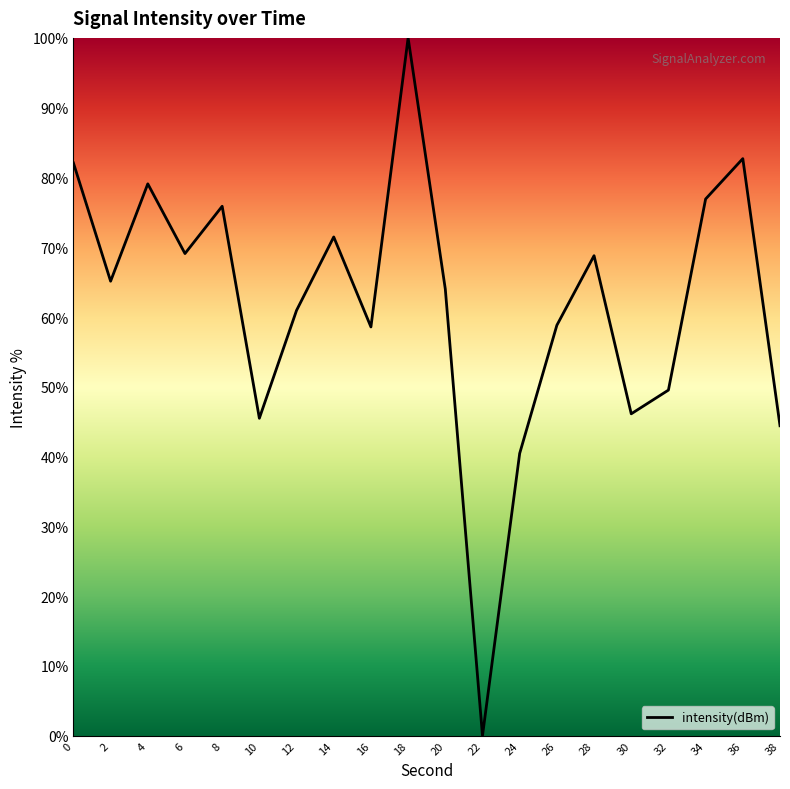

At which label is the value closest to 50?

32